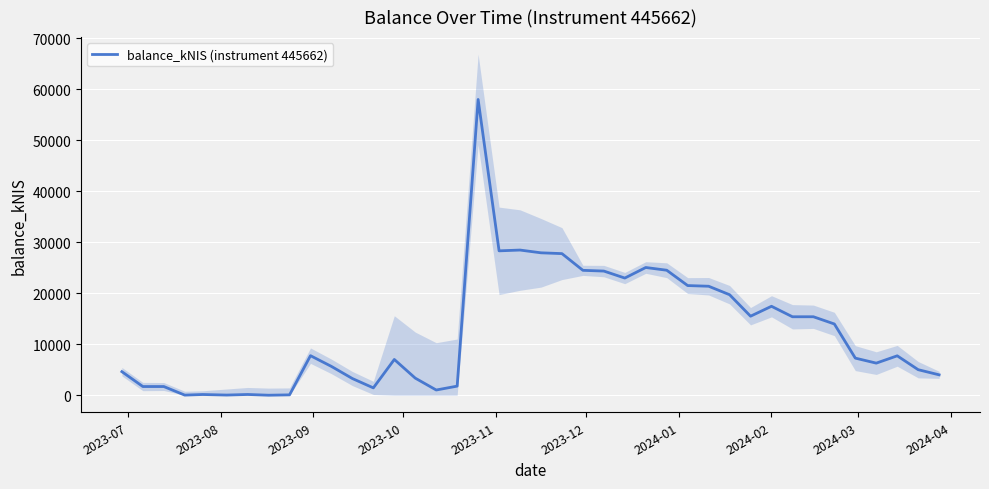

What is the highest value of the balance_kNIS (instrument 445662) series?

58032.6